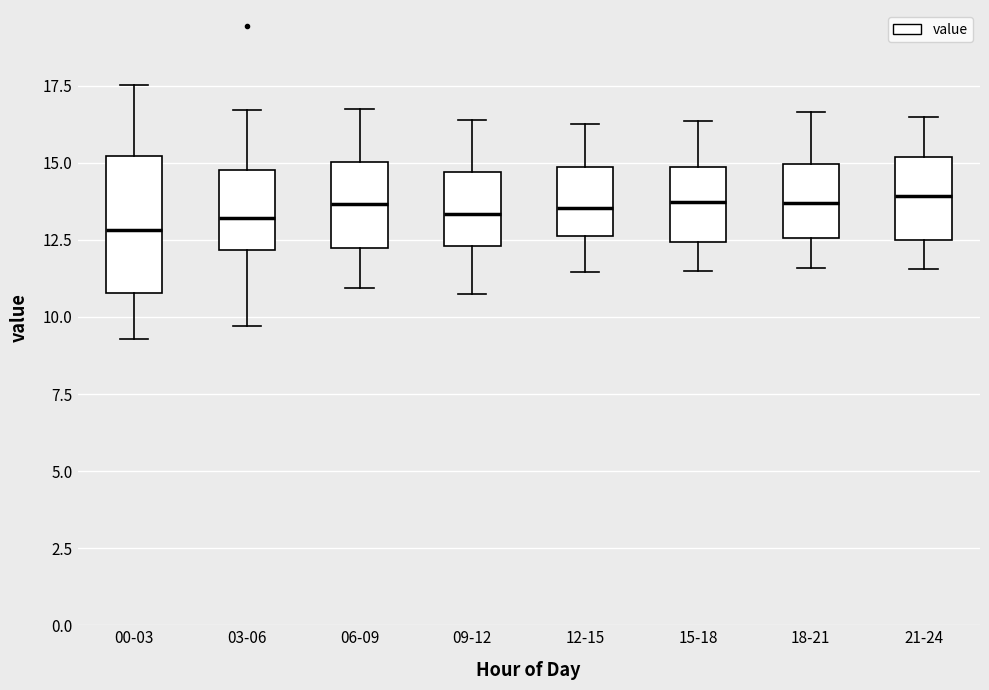

Comparing the boxes themselves (not the whiskers), which one is the tallest?

00-03